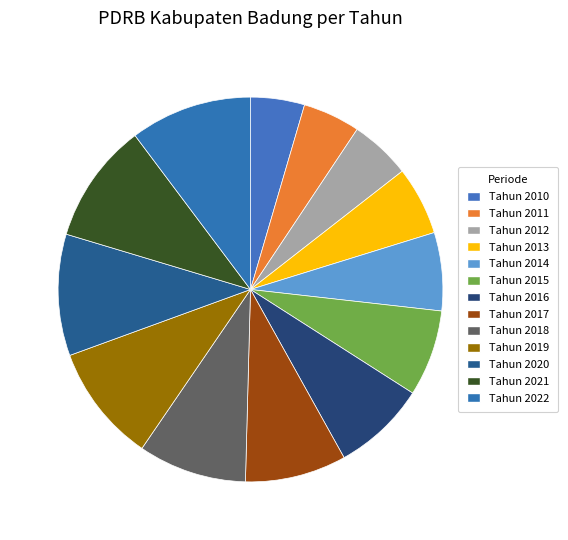

The Tahun 2022 slice represents 17% of the pie. True or false?

False